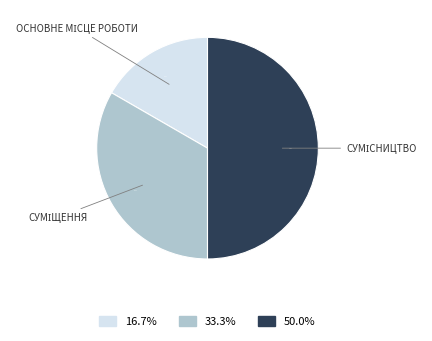

Is there any slice that represents more than half of the pie?

No